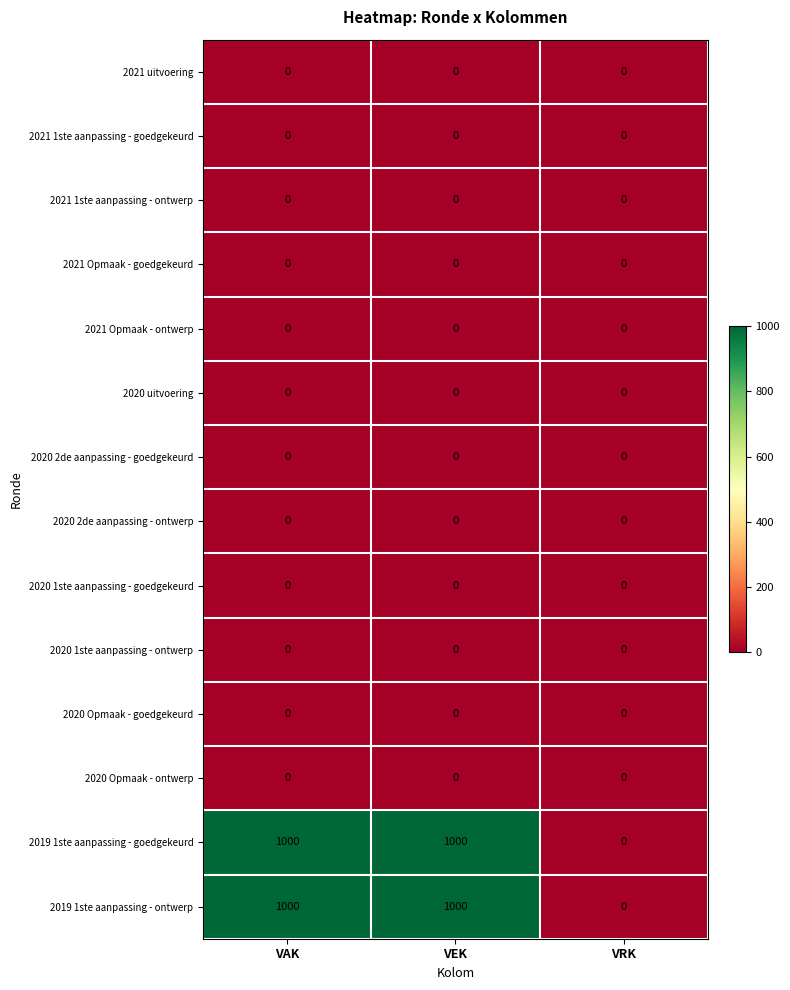

How many 2019 1ste aanpassing - goedgekeurd values are between 0 and 1000?

3